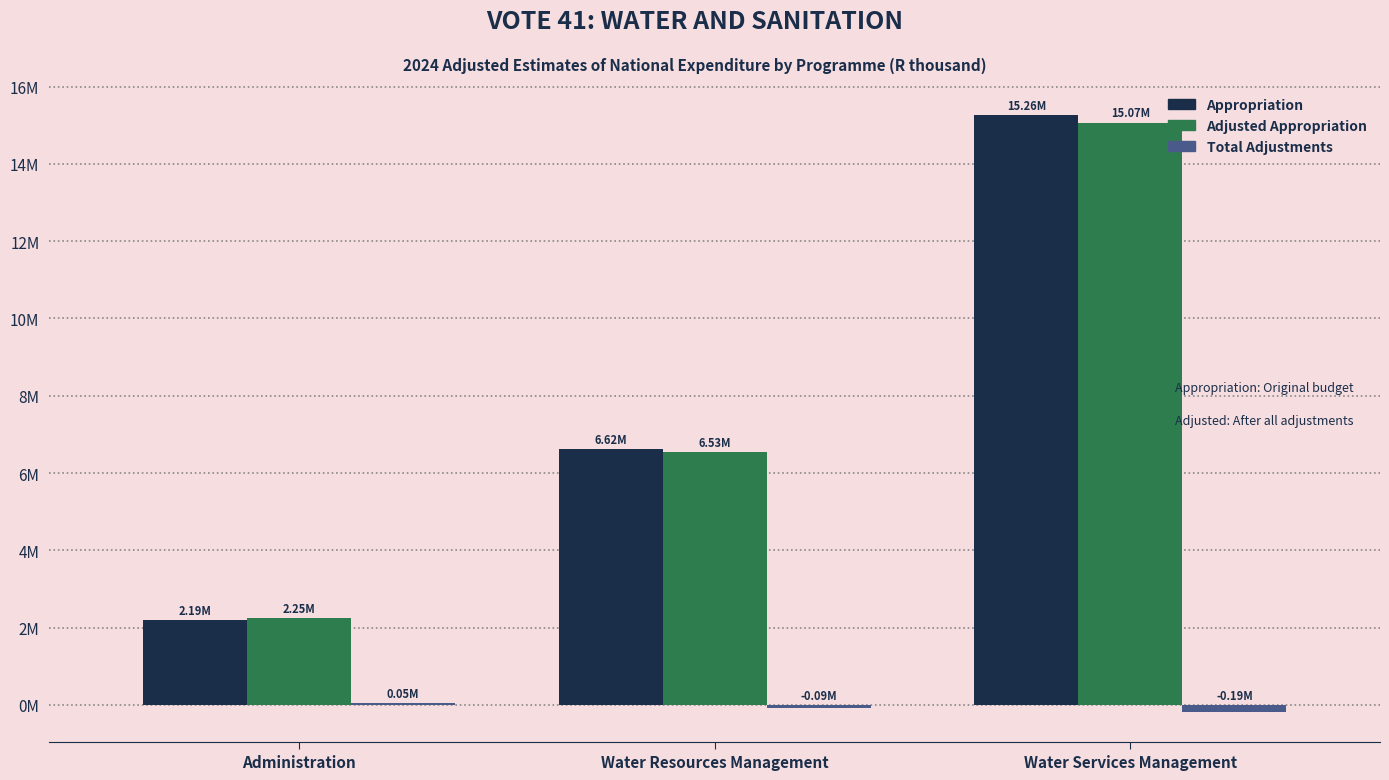

What is the label of the 2nd bar from the left?

Water Resources Management